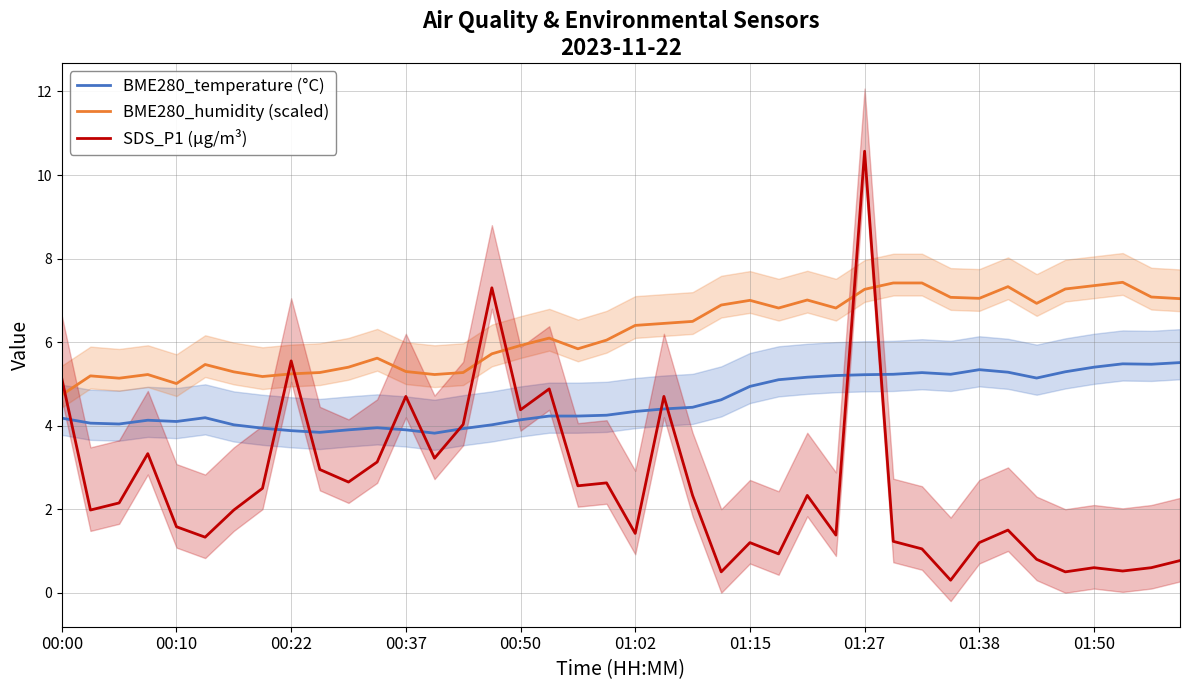

What is the maximum value for BME280_humidity (scaled)?

7.4